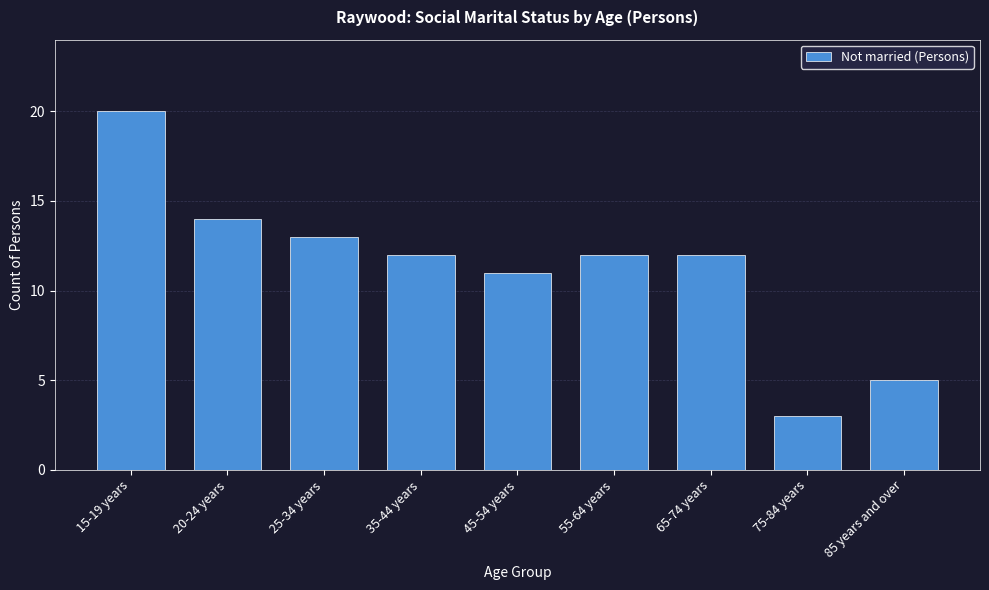

Reading right to left, what are all the values shown in this chart?

85 years and over=5	75-84 years=3	65-74 years=12	55-64 years=12	45-54 years=11	35-44 years=12	25-34 years=13	20-24 years=14	15-19 years=20